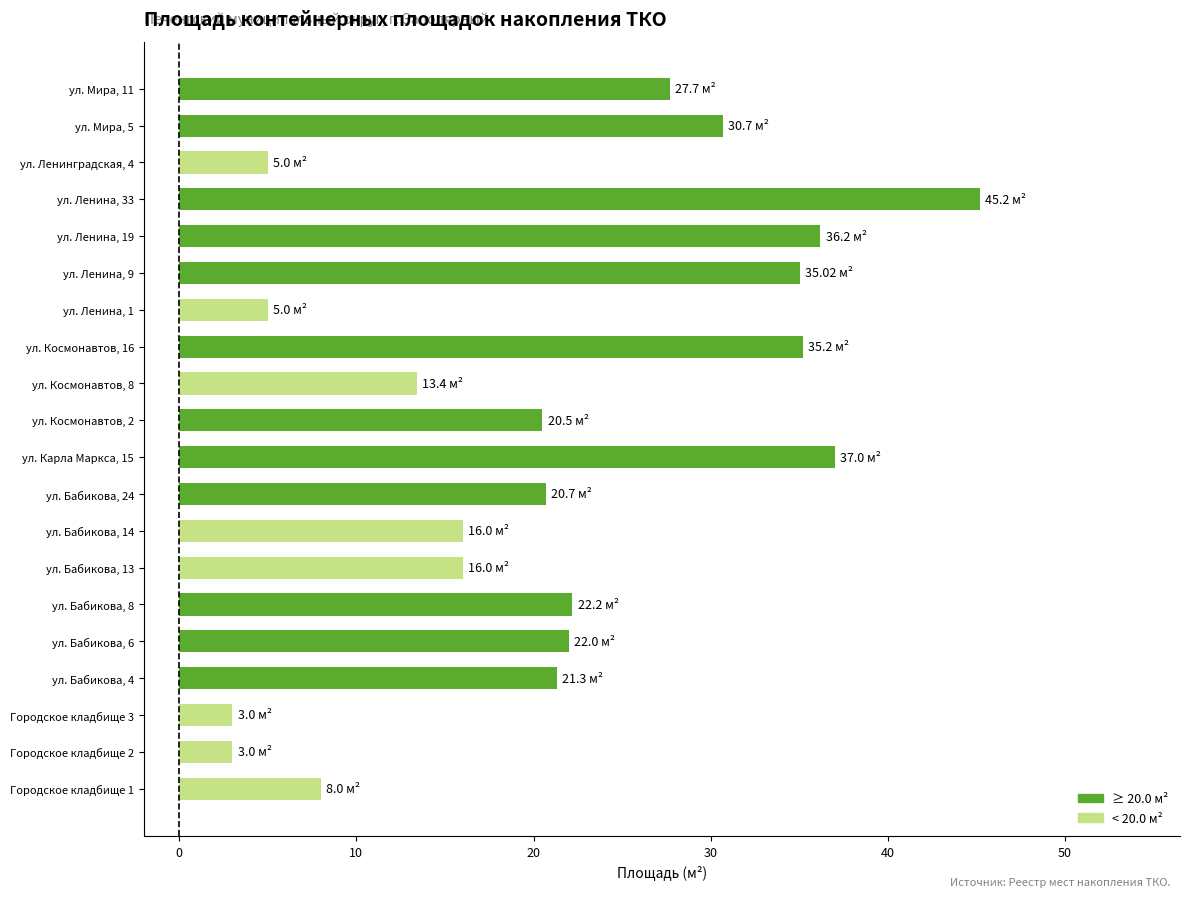

What is the change in value from ул. Бабикова, 14 to ул. Мира, 5?

+14.7